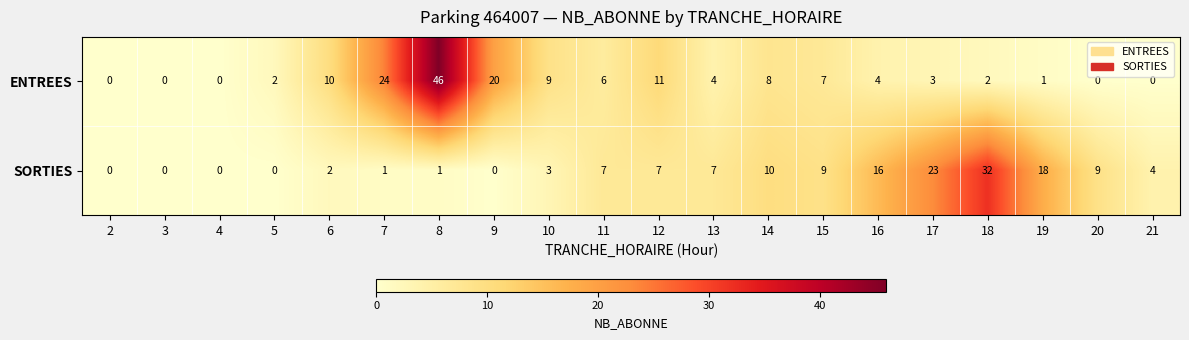

At how many categories does at least one series exceed 17?

6